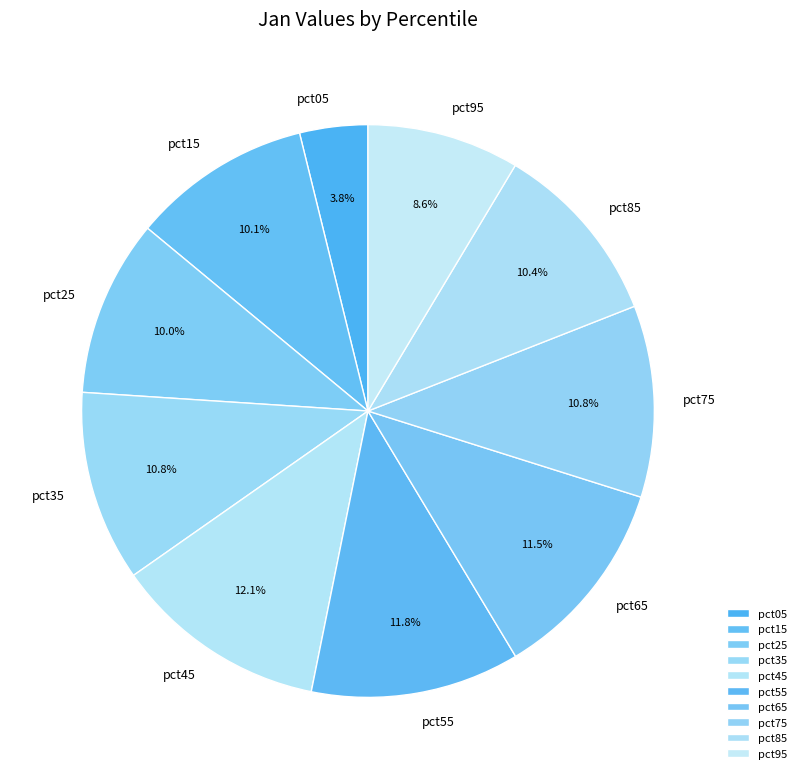

To the nearest percent, what is the difference between the largest and smallest slice percentages?

8%